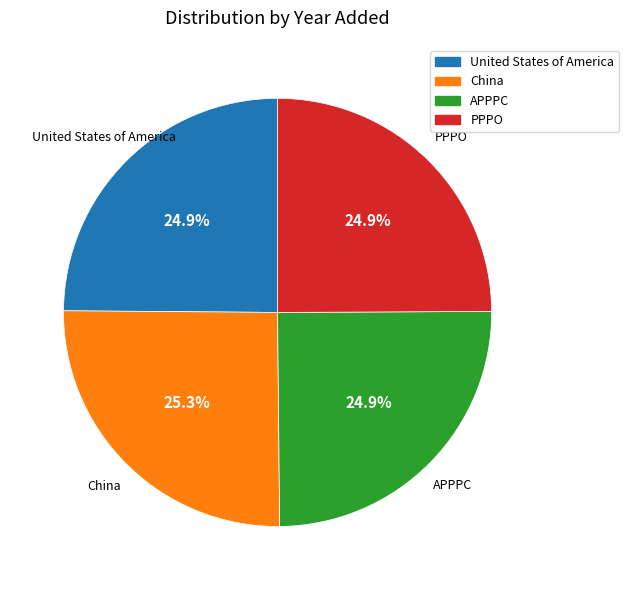

True or false: United States of America accounts for 25% of the total.

True